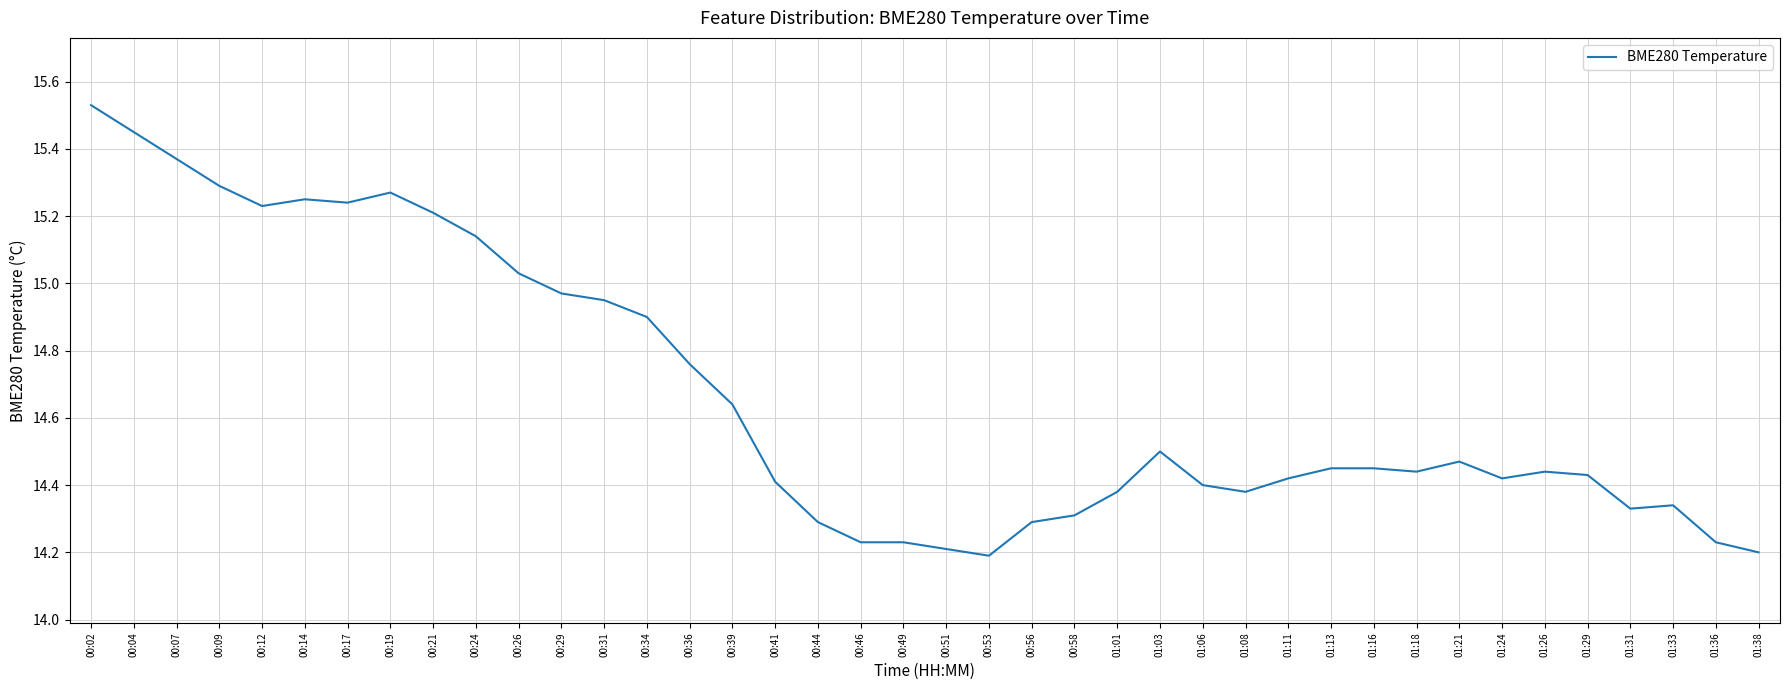

The chart shows a value of 27.2 at 00:07. True or false?

False